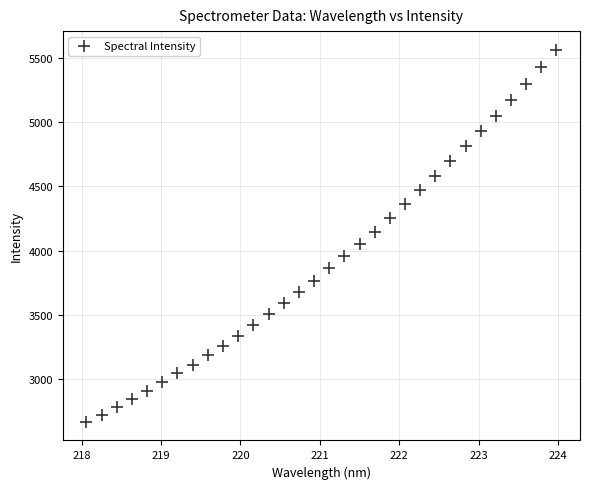

What is the range of Y values (max minus min)?

2896.1